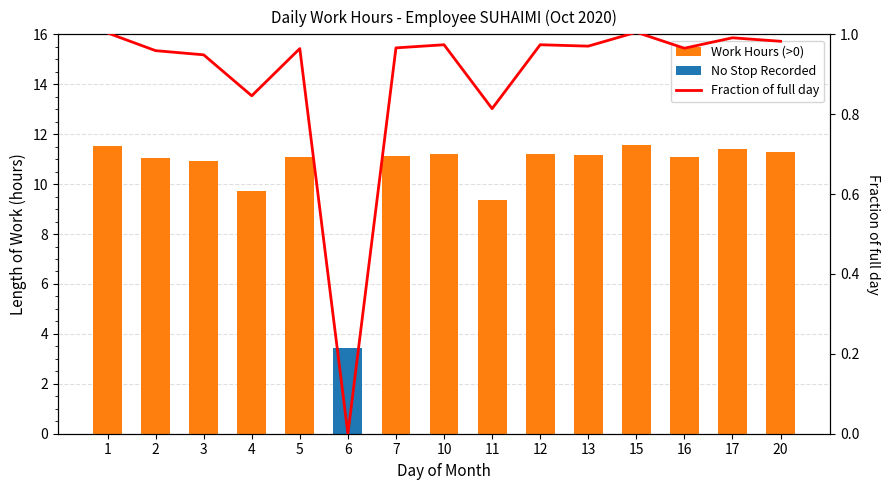

Which series has the largest total across all categories?

Work Hours (>0)